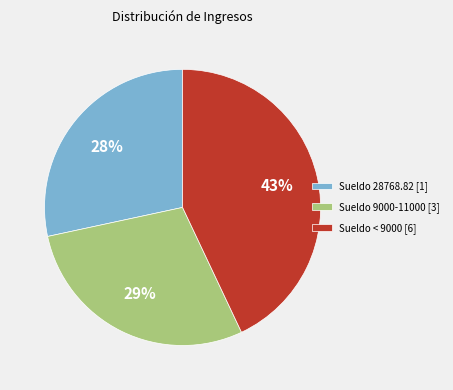

What is the largest slice in the pie chart?

Sueldo < 9000 [6]